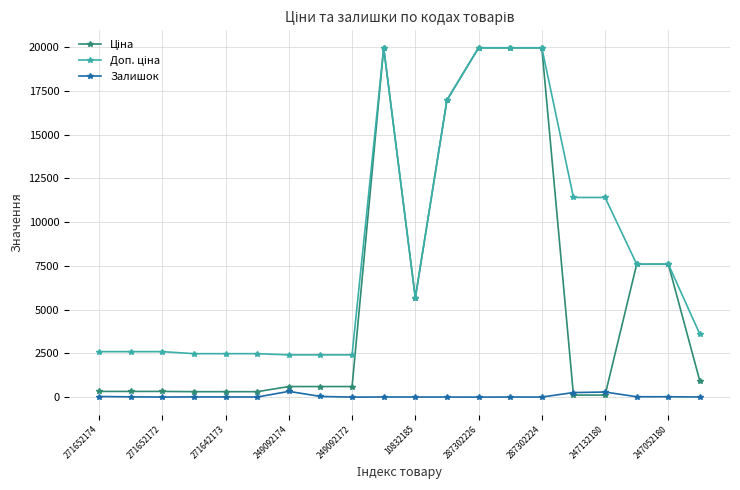

At how many categories does at least one series exceed 2997?

11